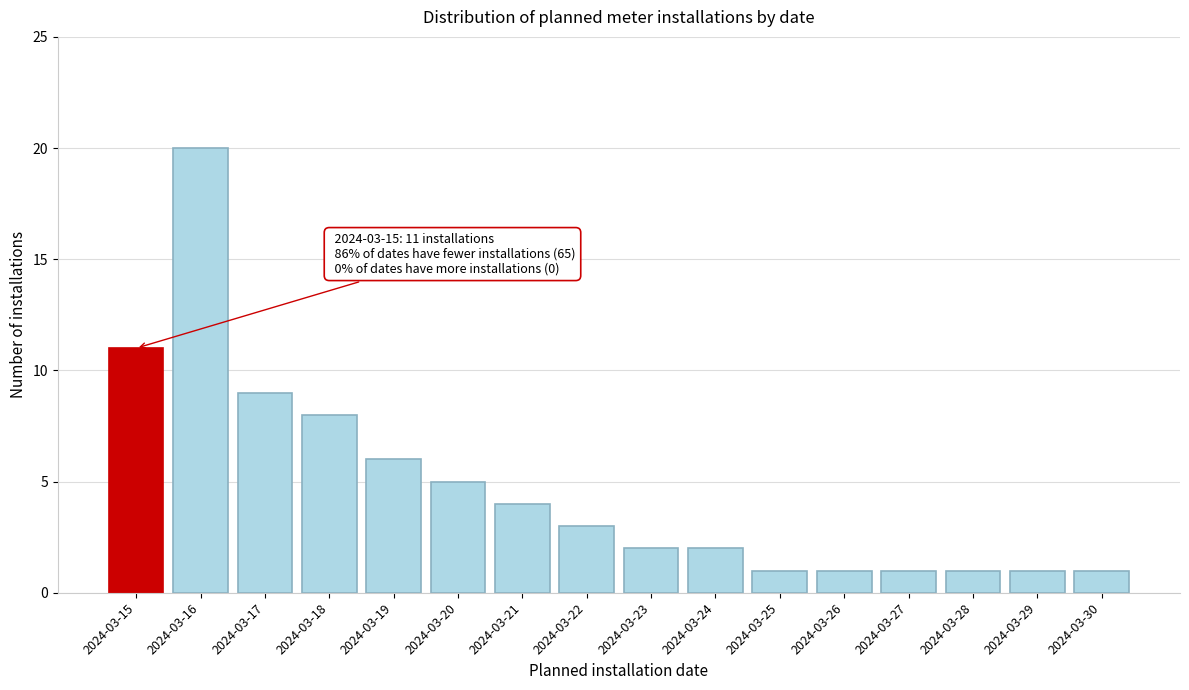

Reading left to right, list all the values displayed in this chart.

11	20	9	8	6	5	4	3	2	2	1	1	1	1	1	1